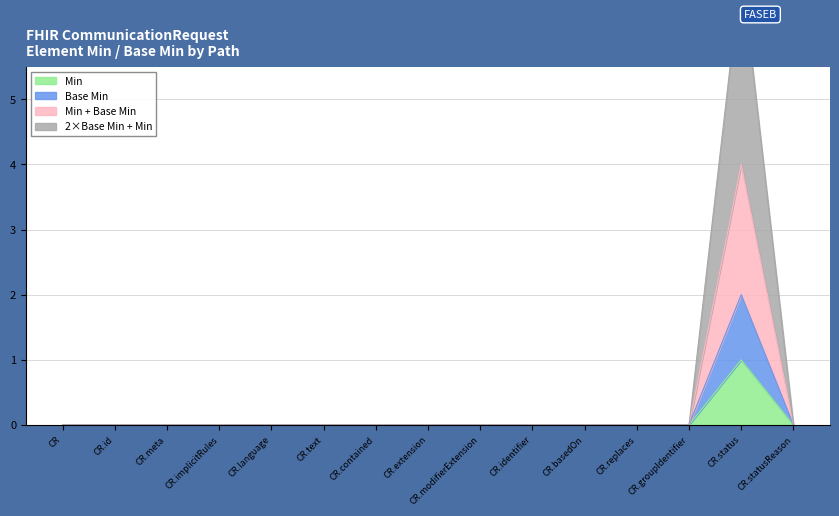

True or false: Base Min has a value of -1 at CR.implicitRules.

False